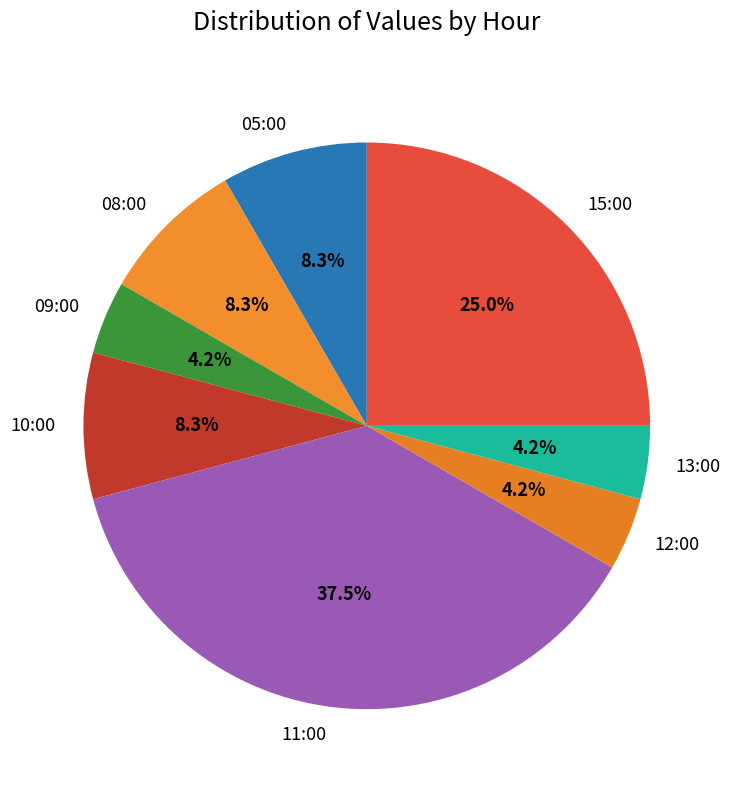

How many slices are in this pie chart?

8